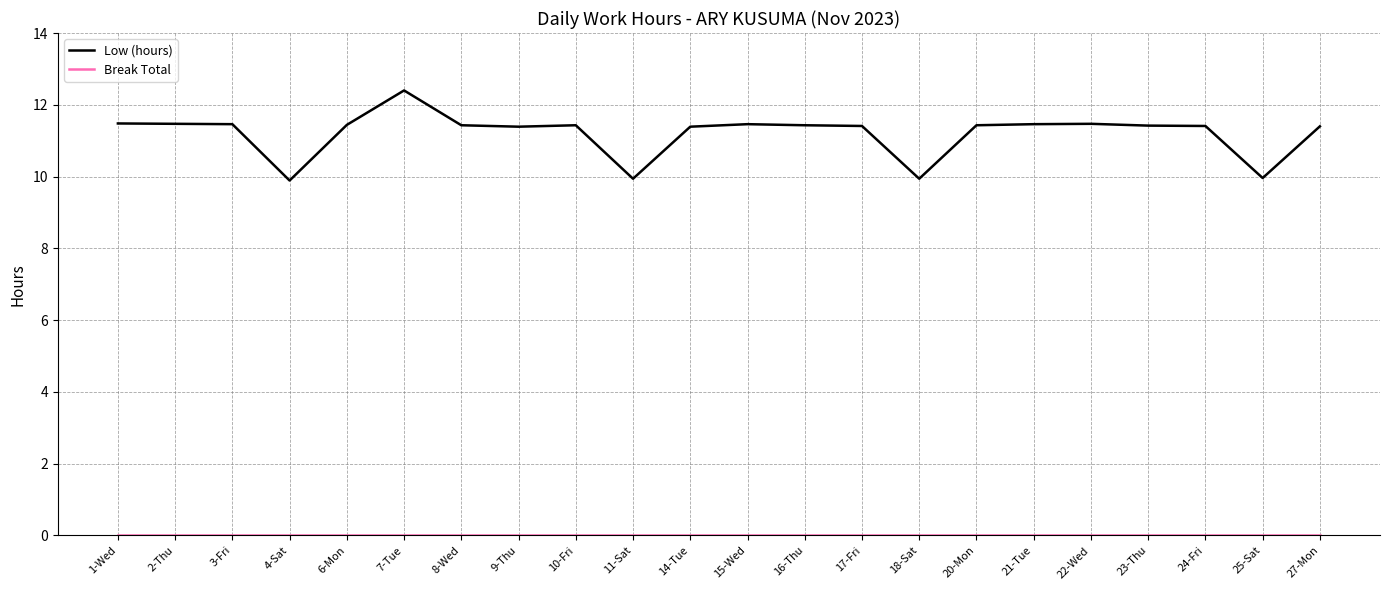

What is the total value across all series at 21-Tue?

11.5